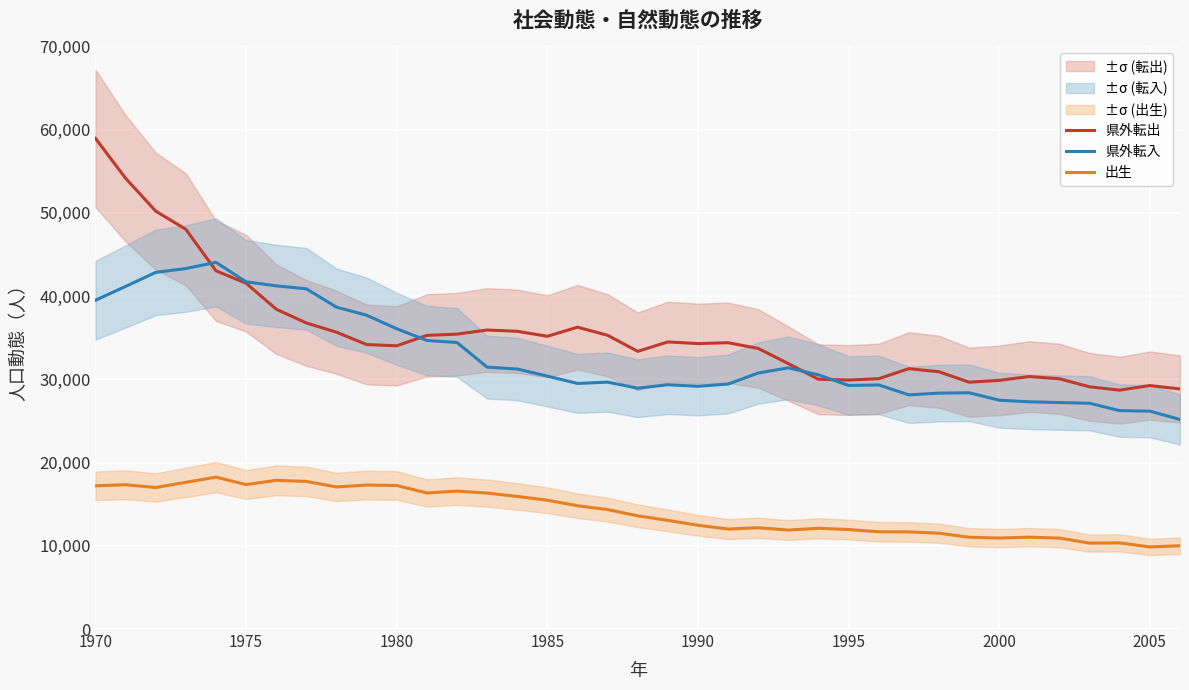

What is the value of the 県外転出 point at the 19th from the left?

33366